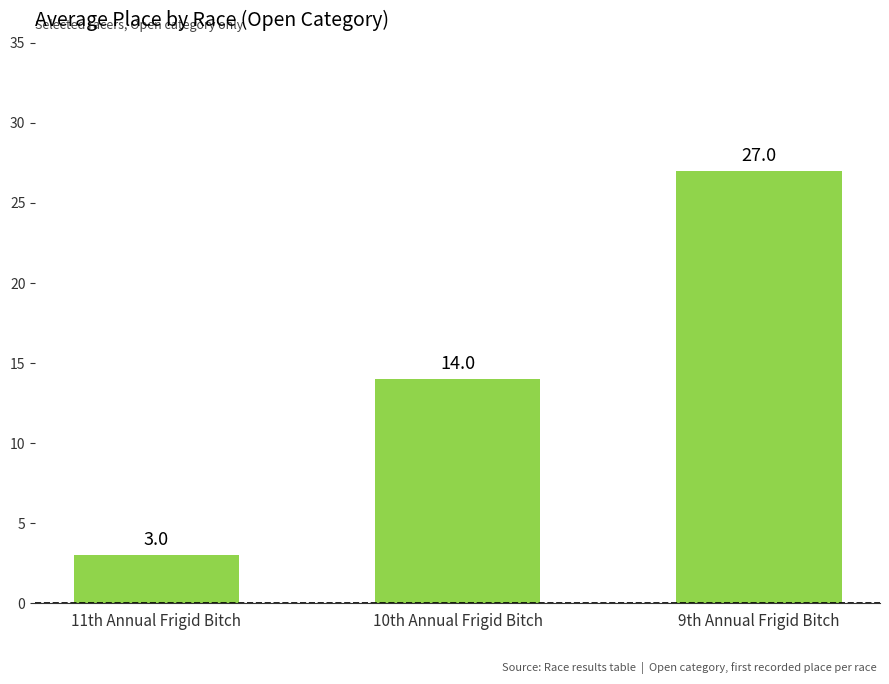

How many values are between 3 and 27?

3